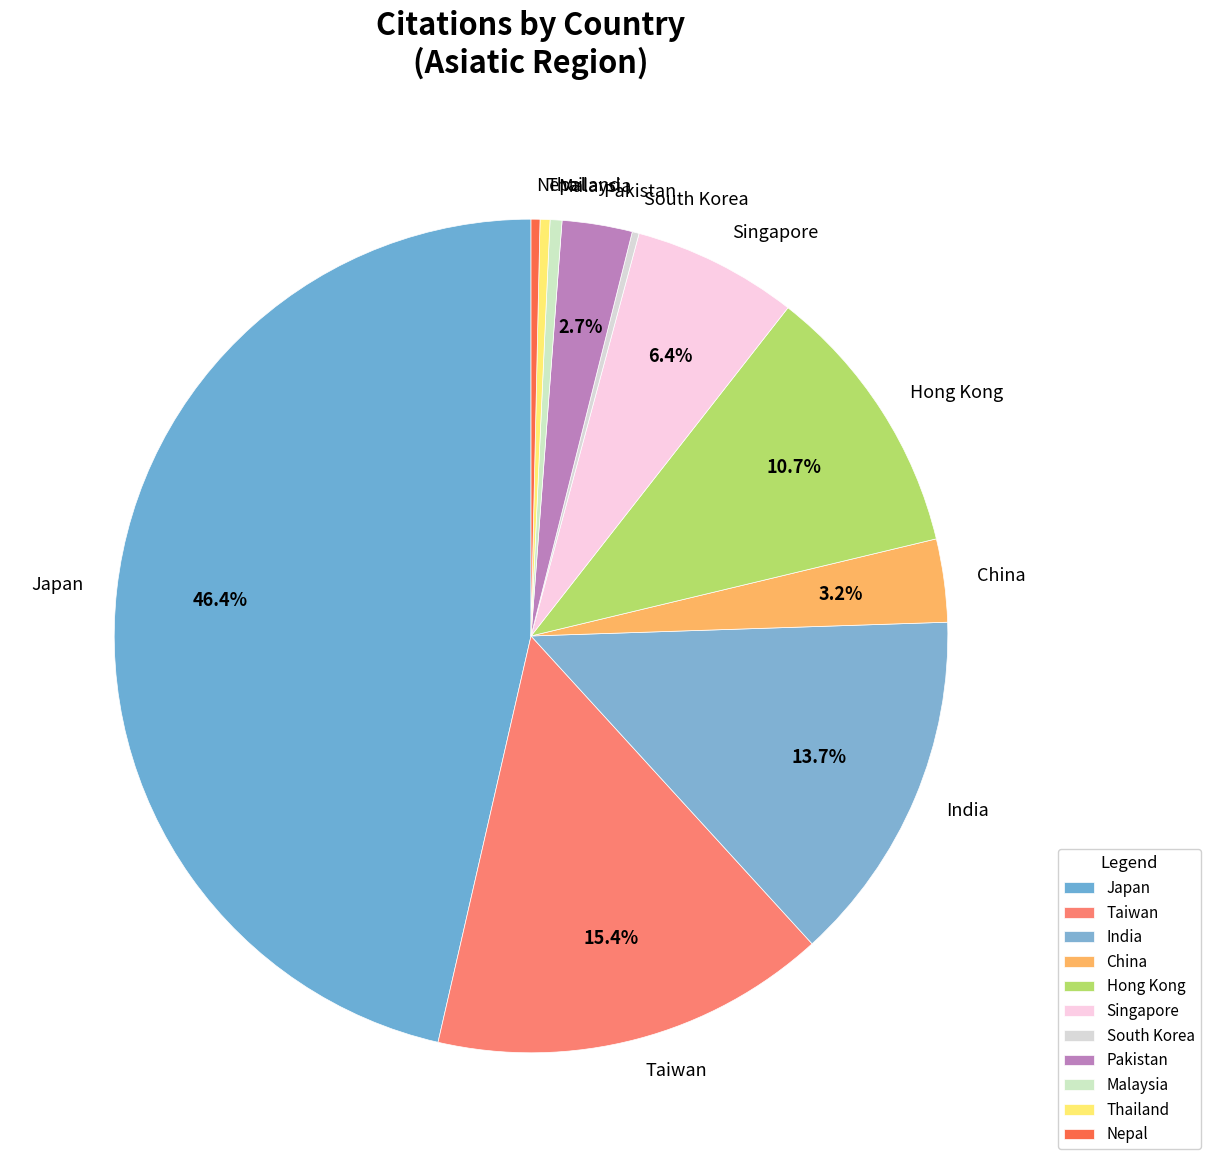

True or false: Hong Kong accounts for 1% of the total.

False